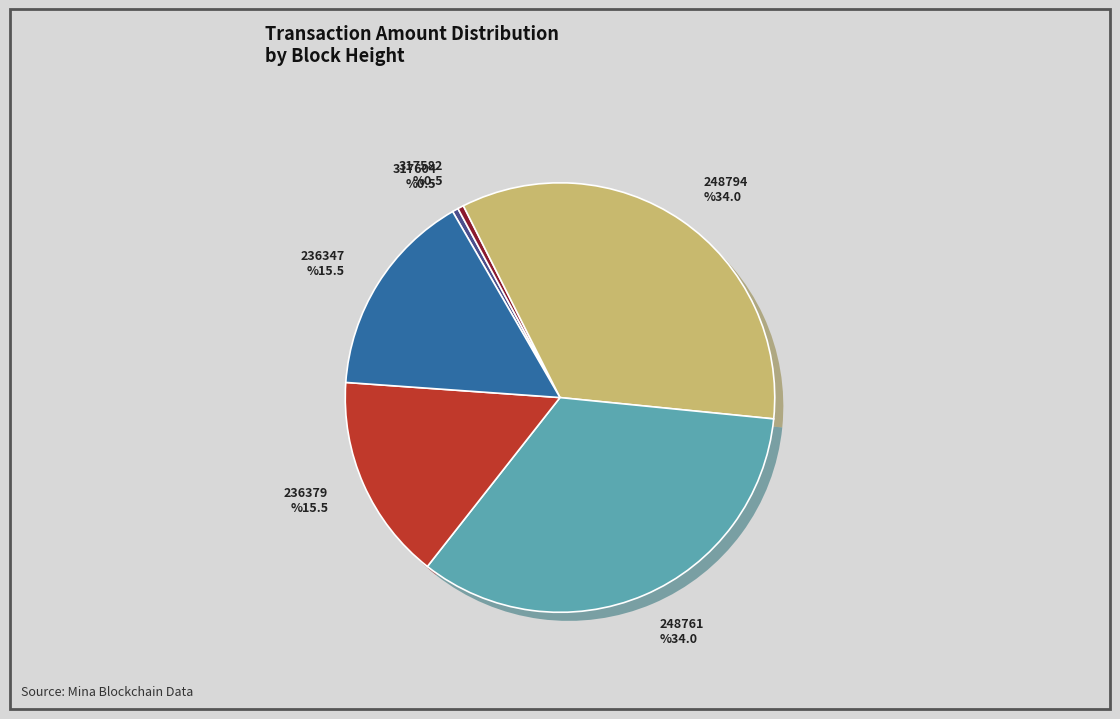

How many segments does this pie chart have?

6